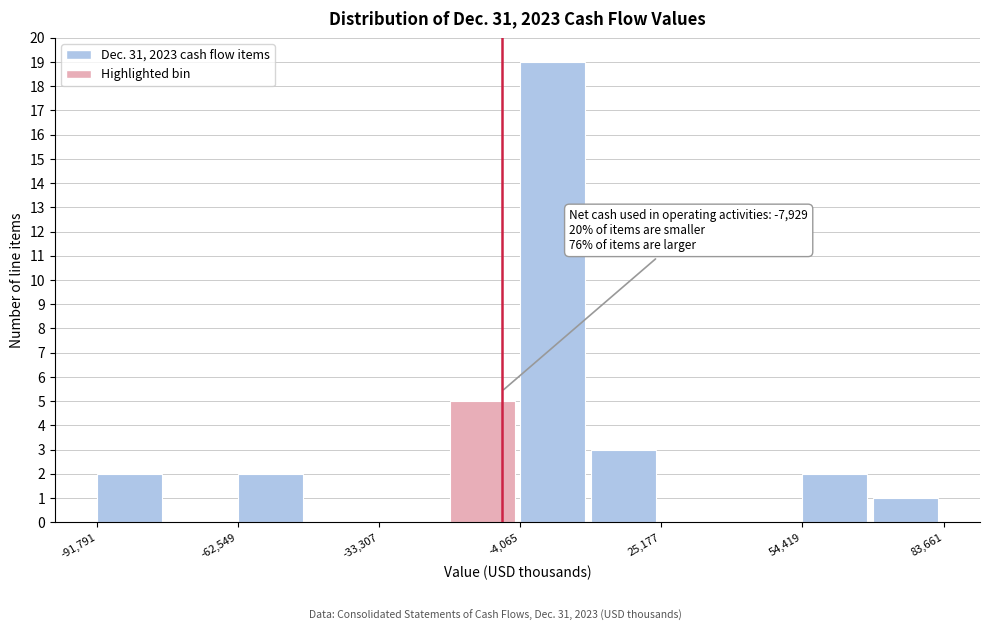

Around what value on the x-axis is the tallest bar? Give the approximate position of its centre, as read against the axis.

5000